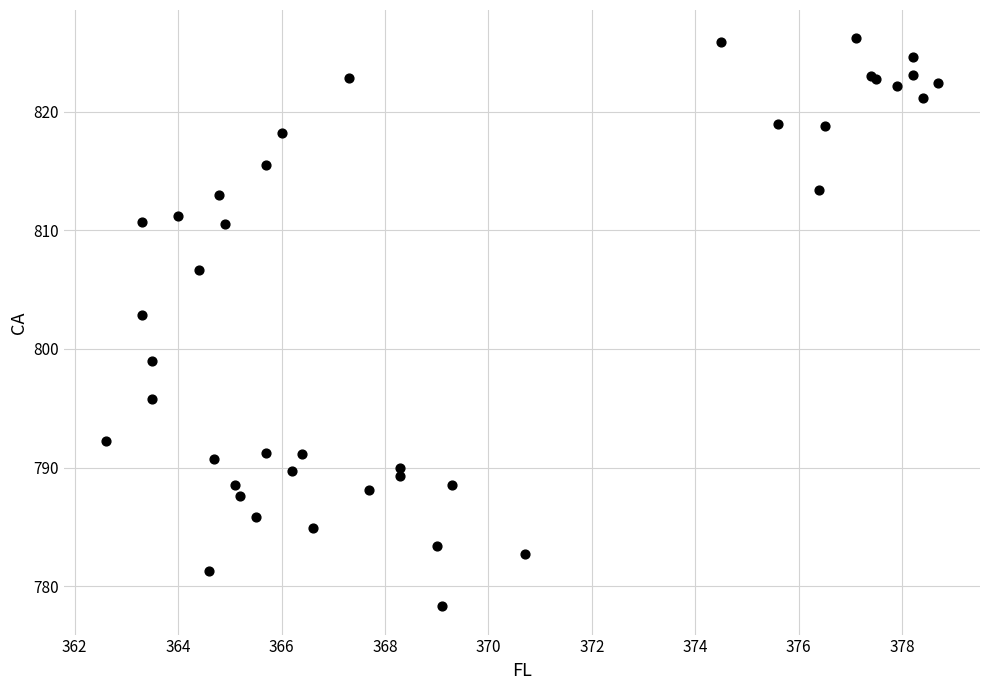

What Y value in the scatter plot is closest to 802?

802.9